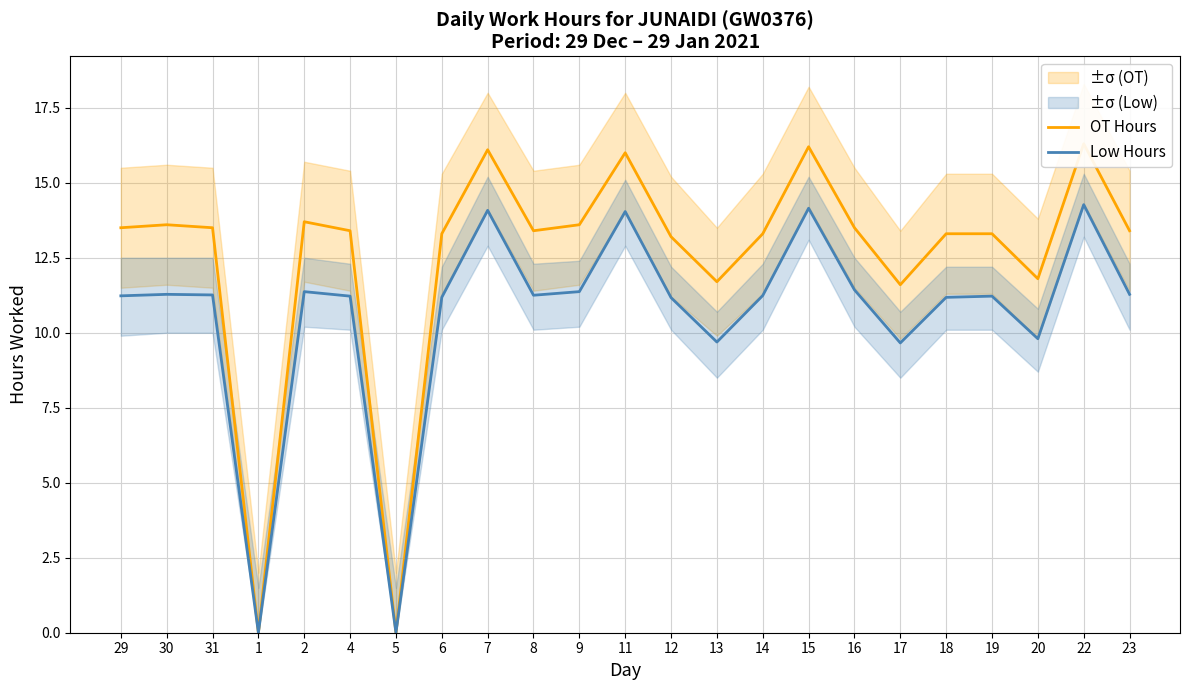

Rank the series at 5 from lowest to highest value.

OT Hours, Low Hours